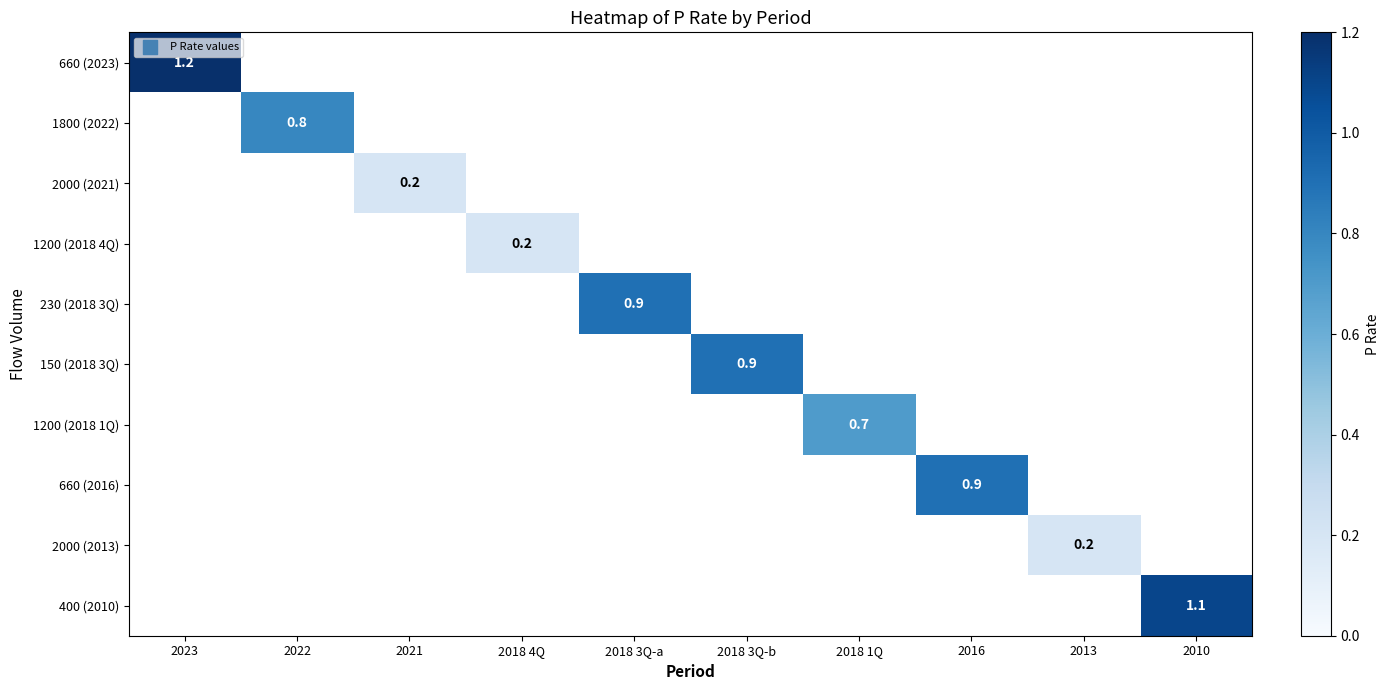

True or false: 1800 (2022) has a value of 0.8 at 2022.

True